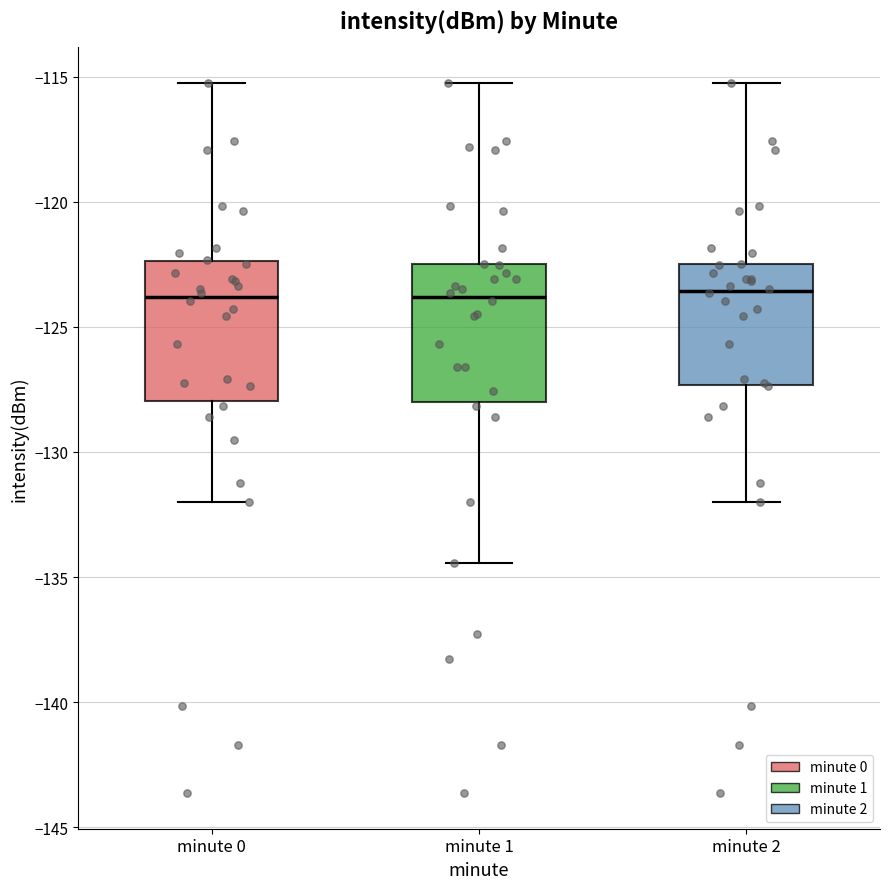

Reading left to right, read every box against the y-axis: the position of its median line, the range the box covers, and the ends of its whiskers. The values are not printed on the chart, so give them approximately, as read against the axis.

minute 0: median -124.0, box -128.0 to -122.5, whiskers -132.0 to -115.5
minute 1: median -124.0, box -128.0 to -122.5, whiskers -134.5 to -115.5
minute 2: median -123.5, box -127.5 to -122.5, whiskers -132.0 to -115.5